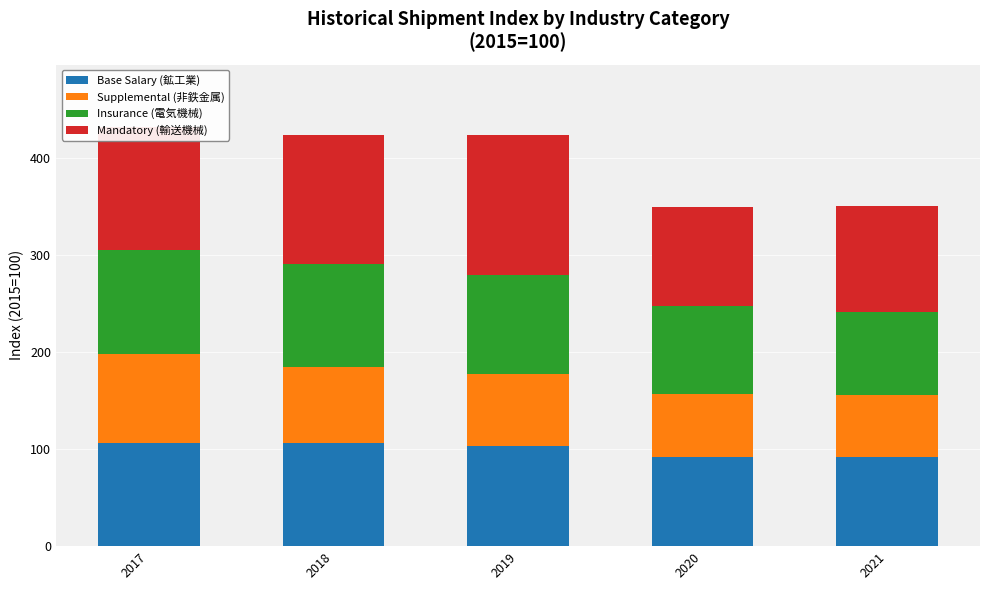

Read the Base Salary (鉱工業) value at 2019.

103.1